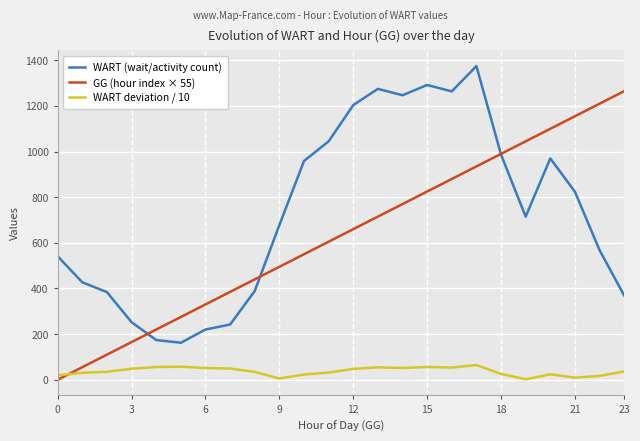

What is the maximum value shown in the chart?

1375.0